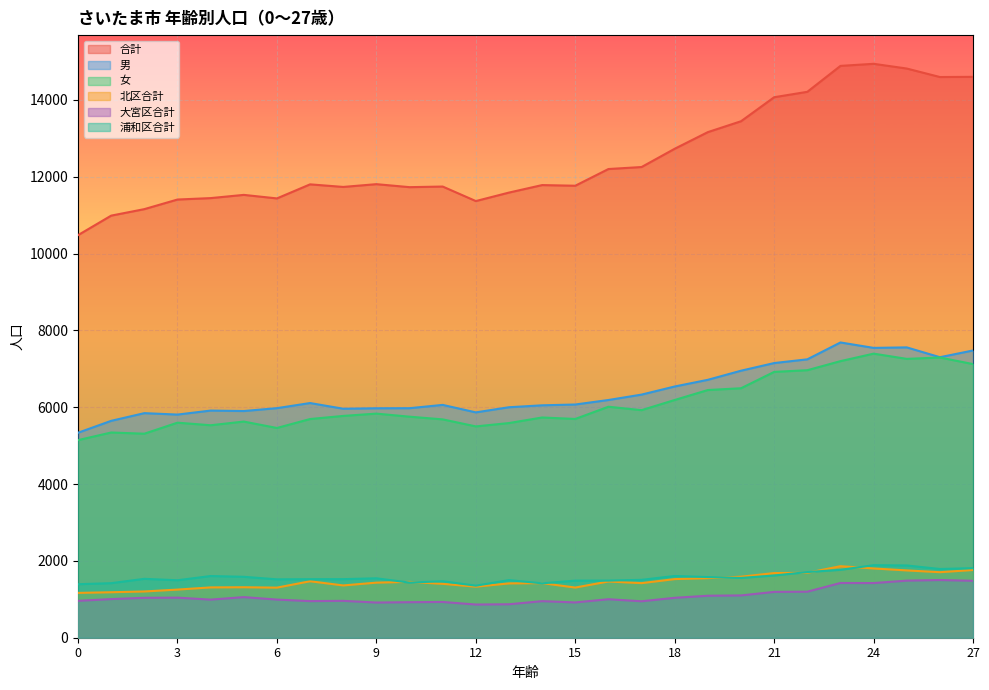

Reading left to right, list all the values displayed in this chart.

合計: 10480	10988	11157	11407	11444	11528	11436	11802	11735	11807	11729	11745	11367	11588	11783	11766	12201	12253	12729	13162	13445	14070	14211	14886	14940	14817	14596	14601
男: 5336	5646	5846	5809	5913	5901	5976	6109	5961	5973	5975	6061	5866	6000	6050	6071	6188	6329	6540	6714	6951	7150	7247	7686	7545	7558	7302	7478
女: 5144	5342	5311	5598	5531	5627	5460	5693	5774	5834	5754	5684	5501	5588	5733	5695	6013	5924	6189	6448	6494	6920	6964	7200	7395	7259	7294	7123
北区合計: 1167	1184	1204	1253	1310	1314	1304	1470	1361	1434	1454	1403	1329	1414	1421	1306	1464	1421	1526	1551	1588	1683	1690	1862	1803	1752	1706	1763
大宮区合計: 960	1006	1039	1043	992	1057	993	953	960	916	925	931	864	871	952	919	1002	949	1039	1093	1101	1193	1198	1425	1423	1486	1502	1482
浦和区合計: 1393	1420	1533	1496	1606	1586	1520	1524	1525	1547	1435	1471	1355	1500	1416	1486	1487	1507	1607	1579	1556	1620	1709	1768	1888	1881	1789	1811